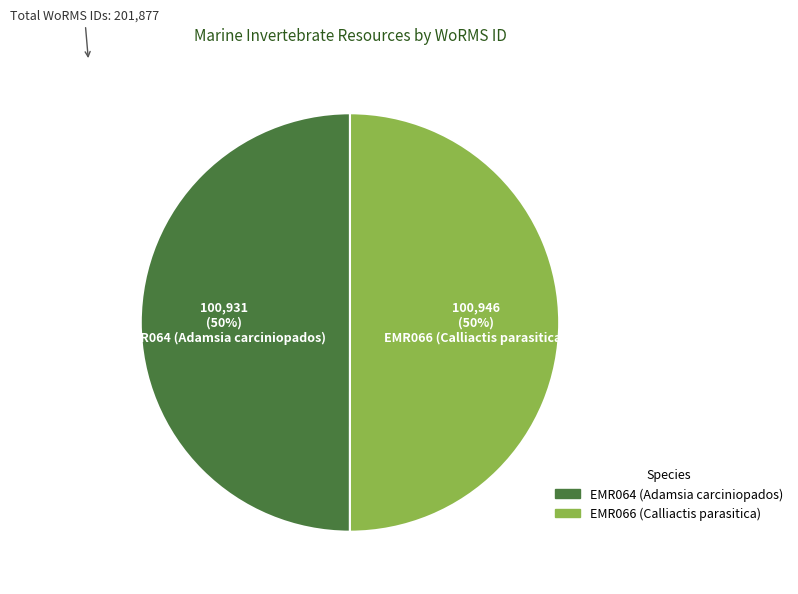

What percentage is the 100,931 (50%) EMR064 (Adamsia carciniopados) slice, to the nearest percent?

50%